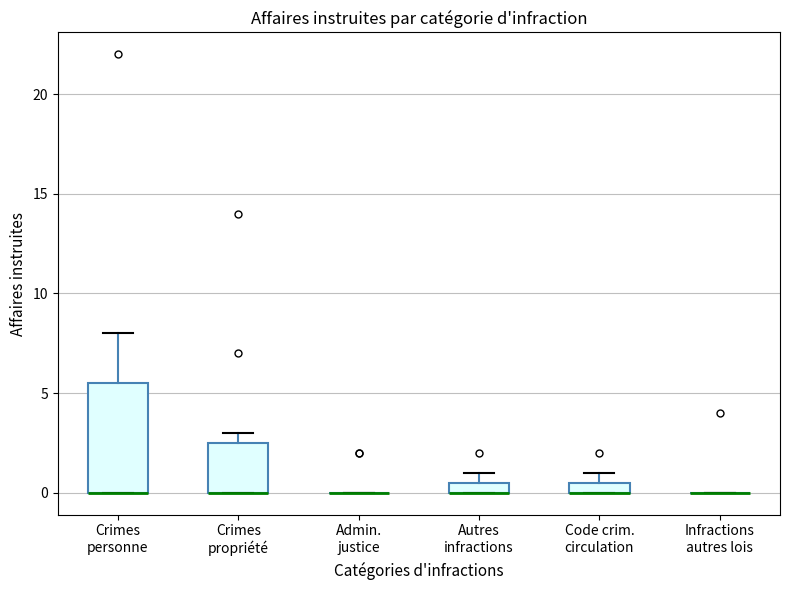

Comparing the boxes themselves (not the whiskers), which one is the tallest?

Crimes personne